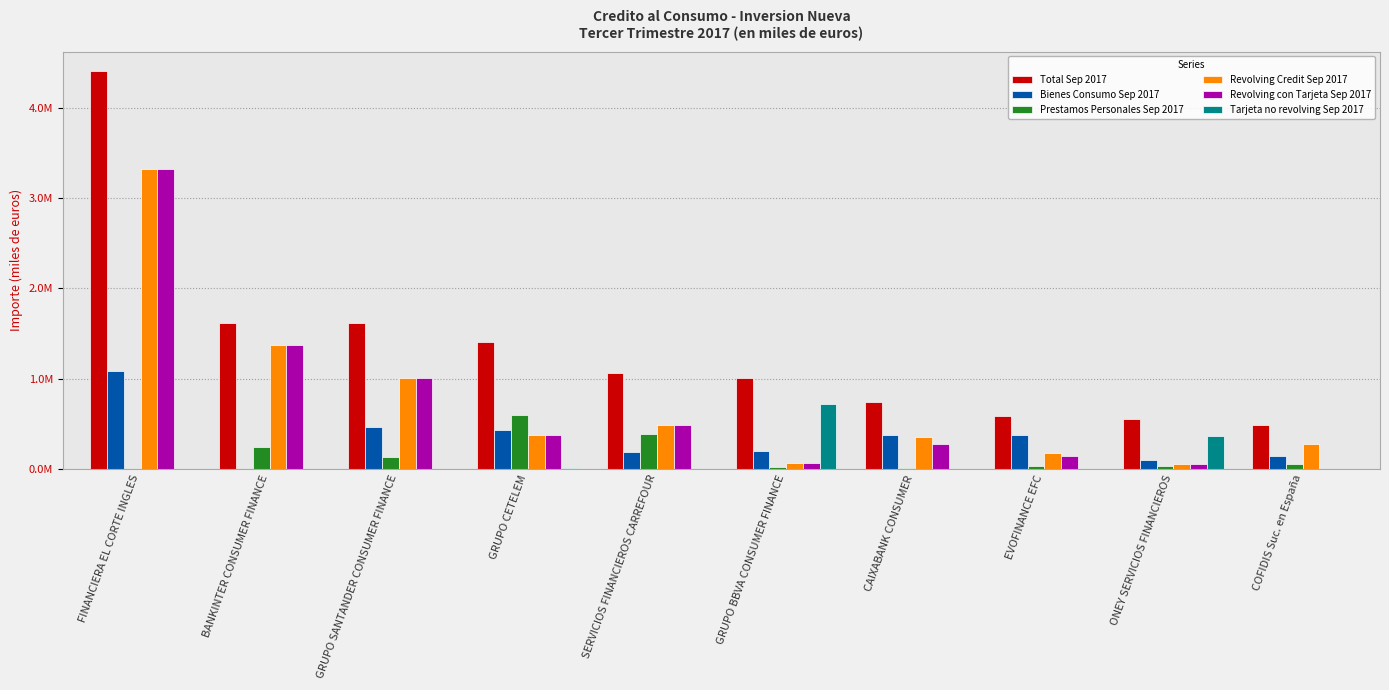

What are all the series names shown in the legend?

Total Sep 2017, Bienes Consumo Sep 2017, Prestamos Personales Sep 2017, Revolving Credit Sep 2017, Revolving con Tarjeta Sep 2017, Tarjeta no revolving Sep 2017